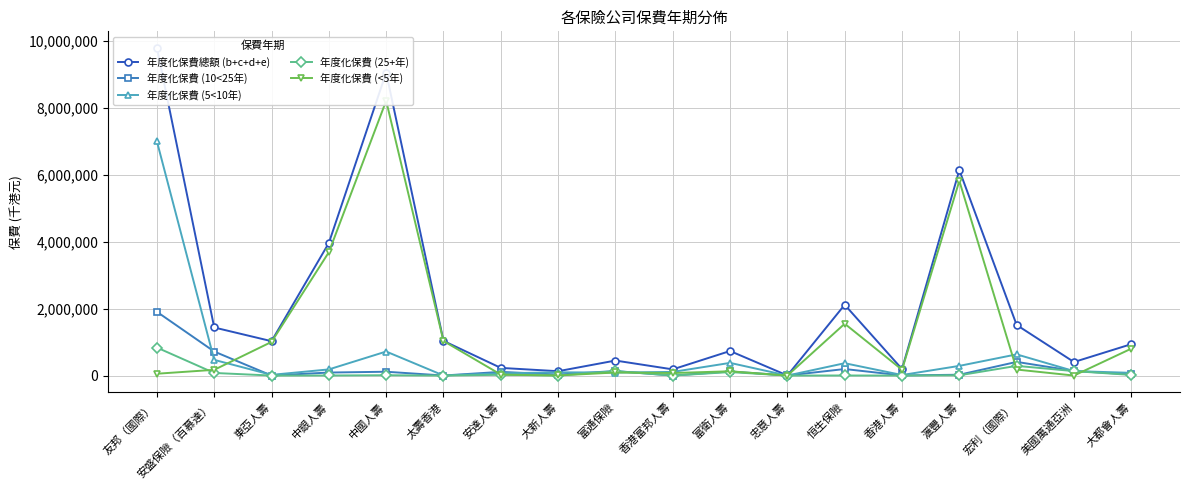

What is the sum of the 年度化保費總額 (b+c+d+e) values at 友邦（國際） and 中國人壽?

18849471